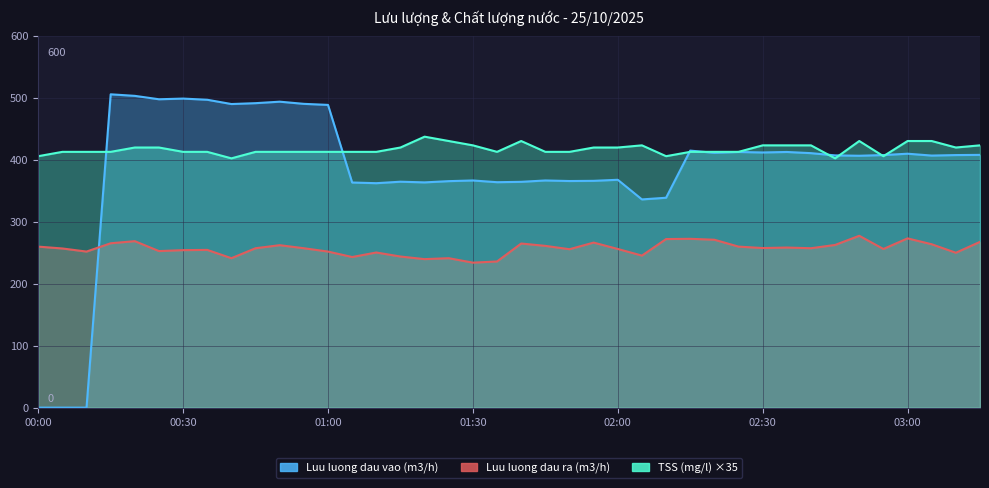

Rank the series by their maximum value, from lowest to highest.

Luu luong dau ra (m3/h), TSS (mg/l) ×35, Luu luong dau vao (m3/h)